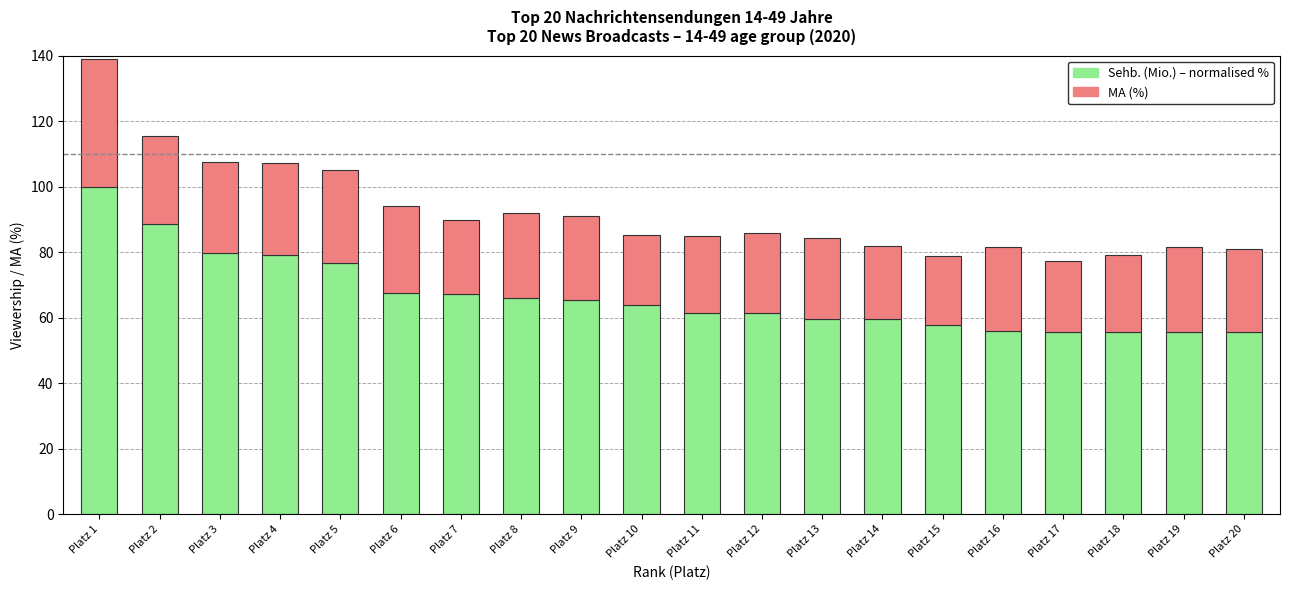

What is the maximum value for Sehb. (Mio.) – normalised %?

100.0